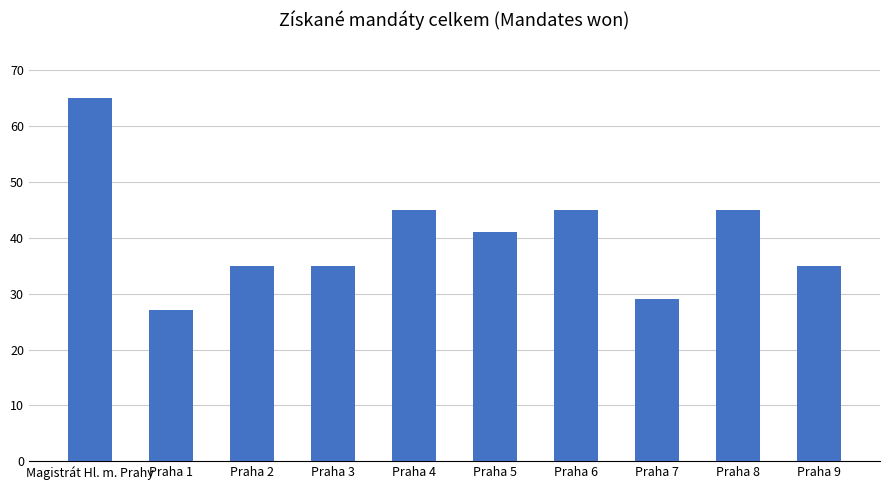

What is the change in value from Praha 5 to Praha 8?

+4